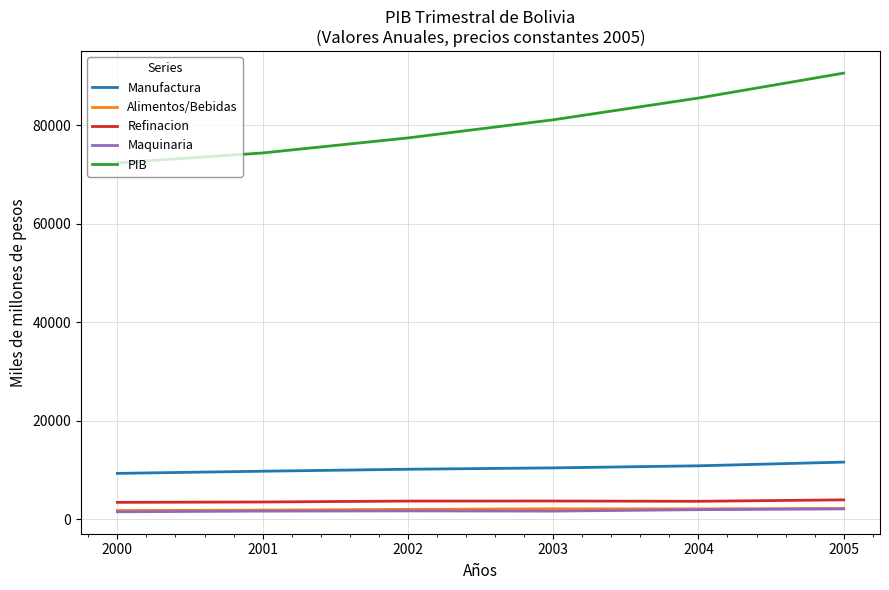

What is the lowest value of the PIB series?

72362